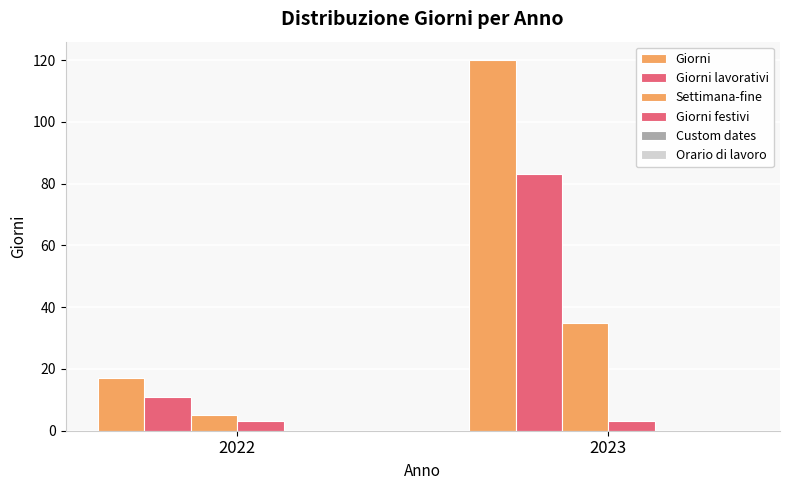

Reading left to right, list all the values displayed in this chart.

Giorni: 2022=17	2023=120
Giorni lavorativi: 2022=11	2023=83
Settimana-fine: 2022=5	2023=35
Giorni festivi: 2022=3	2023=3
Custom dates: 2022=0	2023=0
Orario di lavoro: 2022=0	2023=0